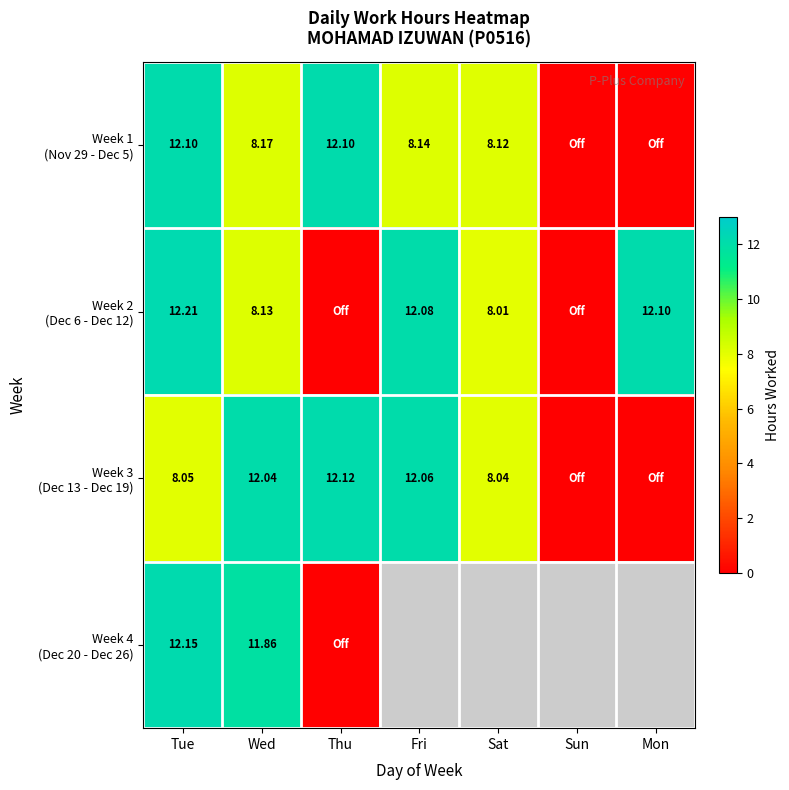

Rank the series at Fri from lowest to highest value.

Week 1 (Nov 29 - Dec 5), Week 3 (Dec 13 - Dec 19), Week 2 (Dec 6 - Dec 12), Week 4 (Dec 20 - Dec 26)